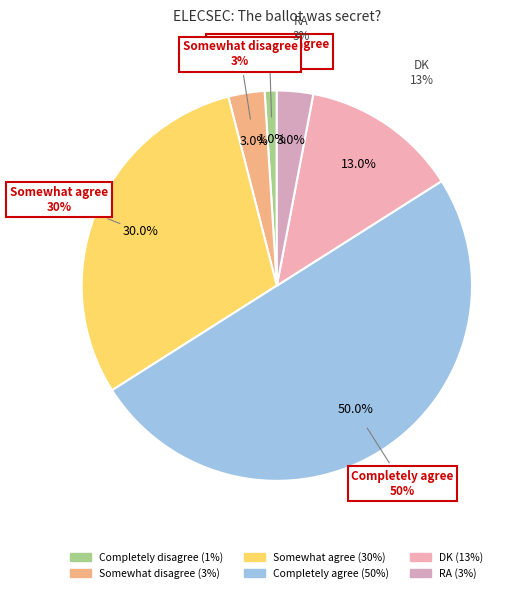

Is the sum of DK and Somewhat agree greater than half?

No